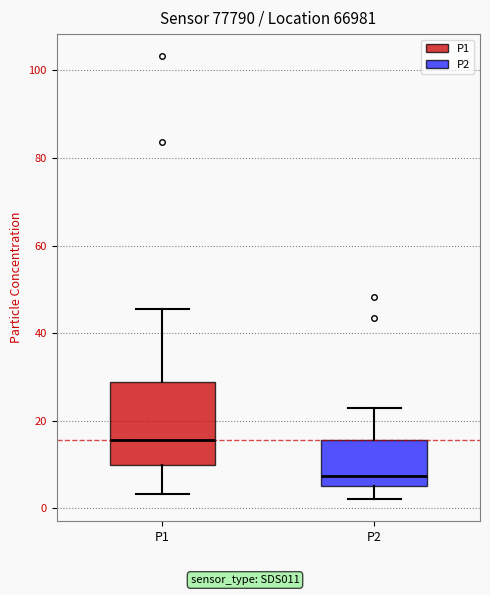

Which box has the lowest median line?

P2